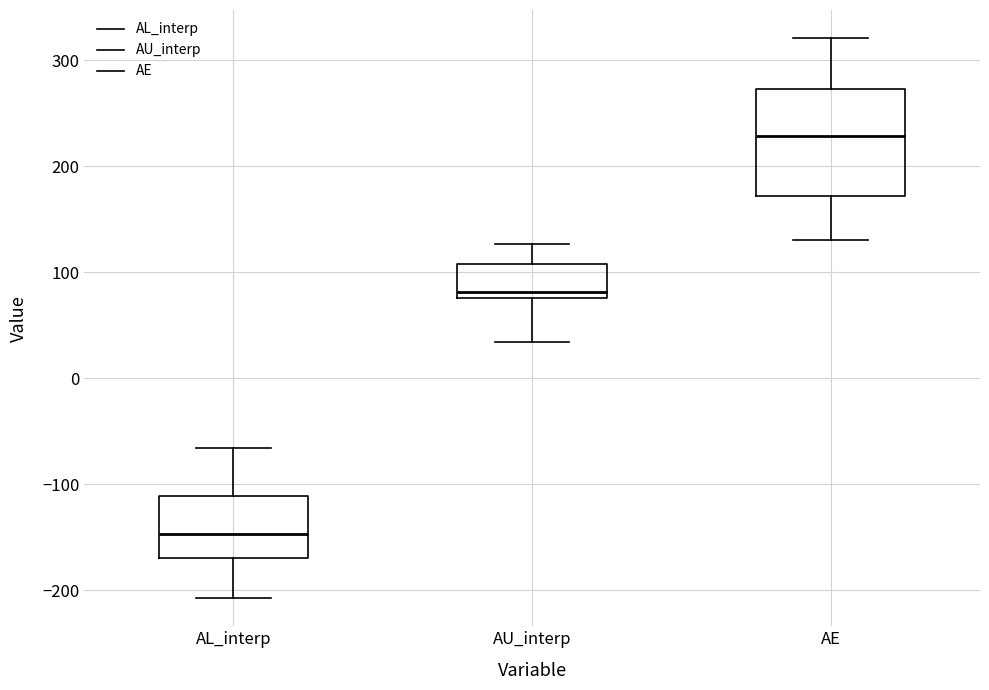

Reading left to right, read every box against the y-axis: the position of its median line, the range the box covers, and the ends of its whiskers. The values are not printed on the chart, so give them approximately, as read against the axis.

AL_interp: median -150, box -170 to -110, whiskers -210 to -70
AU_interp: median 80 (just above the box's lower edge), box 80 to 110, whiskers 30 to 130
AE: median 230, box 170 to 270, whiskers 130 to 320